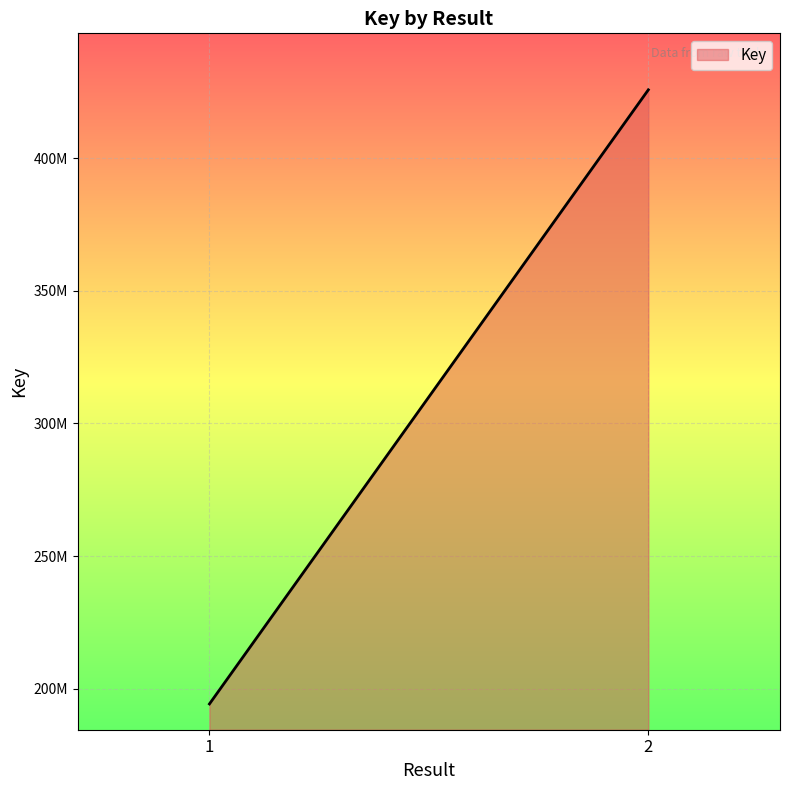

List the labels in order of value, largest first.

2, 1